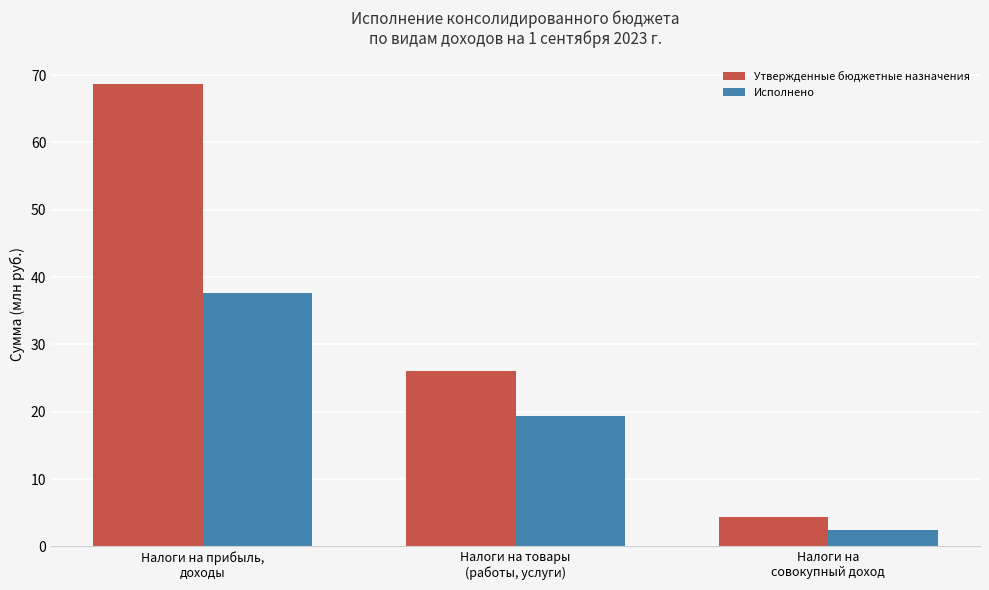

At which label does Утвержденные бюджетные назначения first exceed 26?

Налоги на прибыль,
доходы